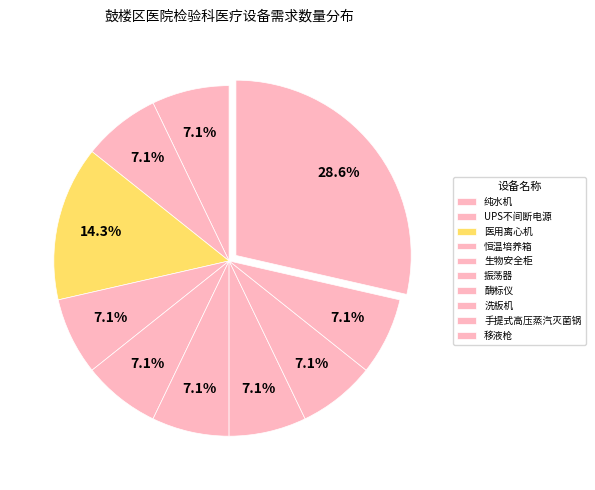

How many slices are in this pie chart?

10